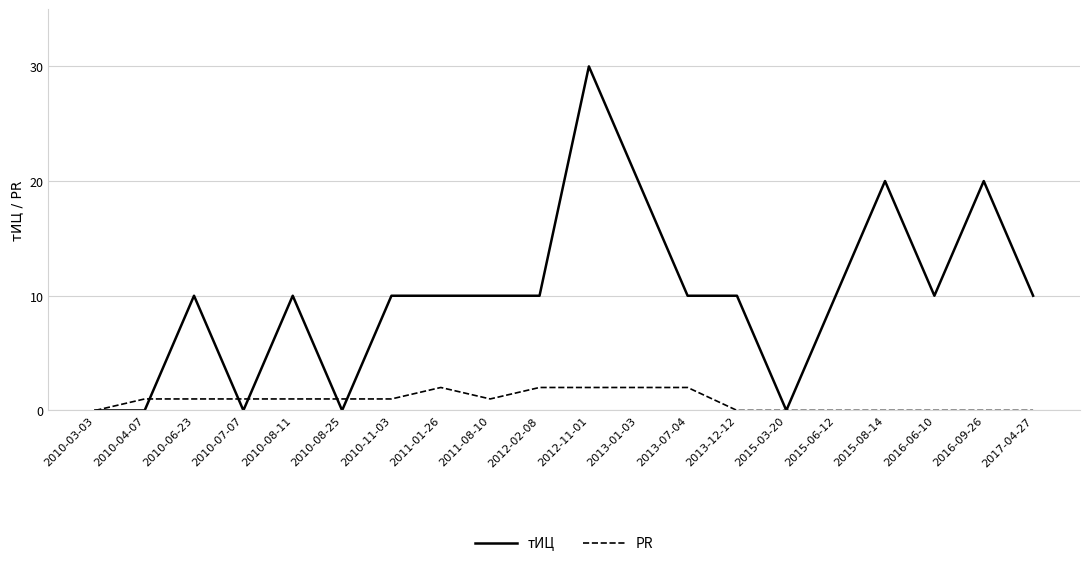

Reading left to right, what are all the values shown in this chart?

тИЦ: 0	0	10	0	10	0	10	10	10	10	30	20	10	10	0	10	20	10	20	10
PR: 0	1	1	1	1	1	1	2	1	2	2	2	2	0	0	0	0	0	0	0